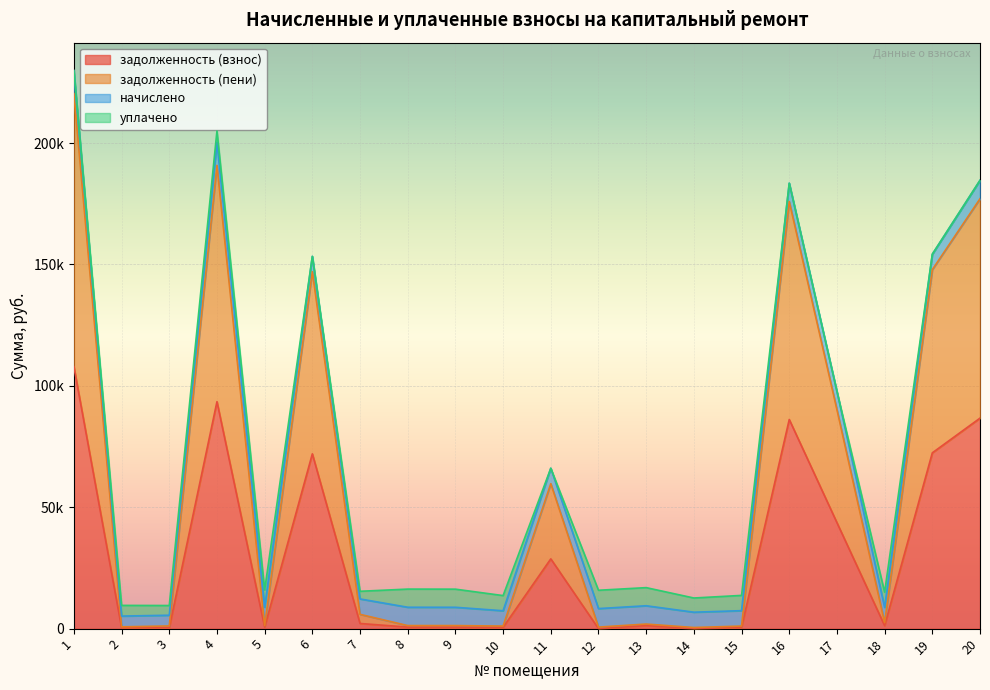

True or false: задолженность (взнос) and задолженность (пени) cross at least once.

False